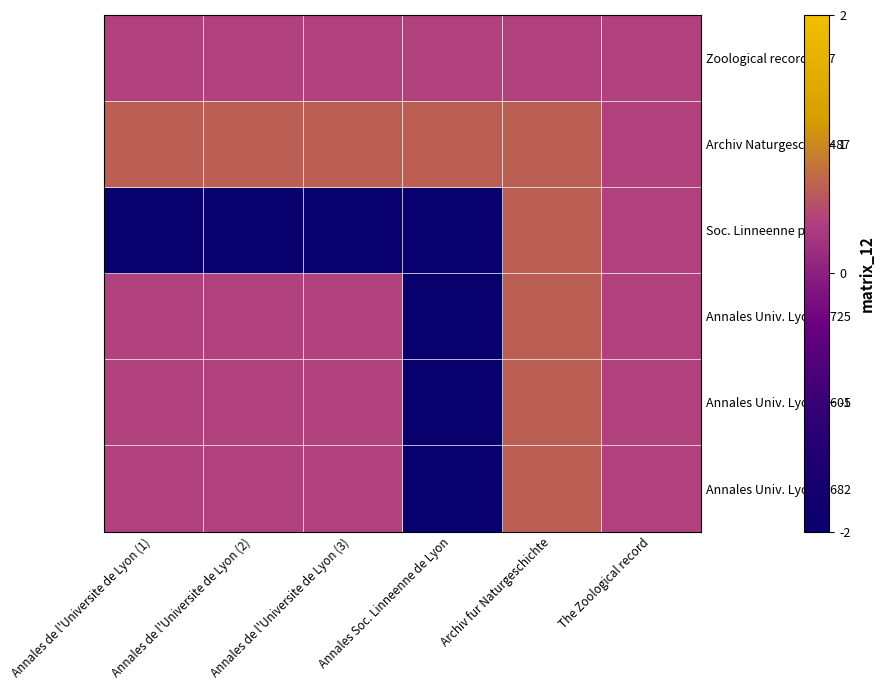

Rank the series by their maximum value, from lowest to highest.

Zoological record p.27, Annales Univ. Lyon p.682, Annales Univ. Lyon p.605, Annales Univ. Lyon p.725, Soc. Linneenne p.176, Archiv Naturgesch. p.487